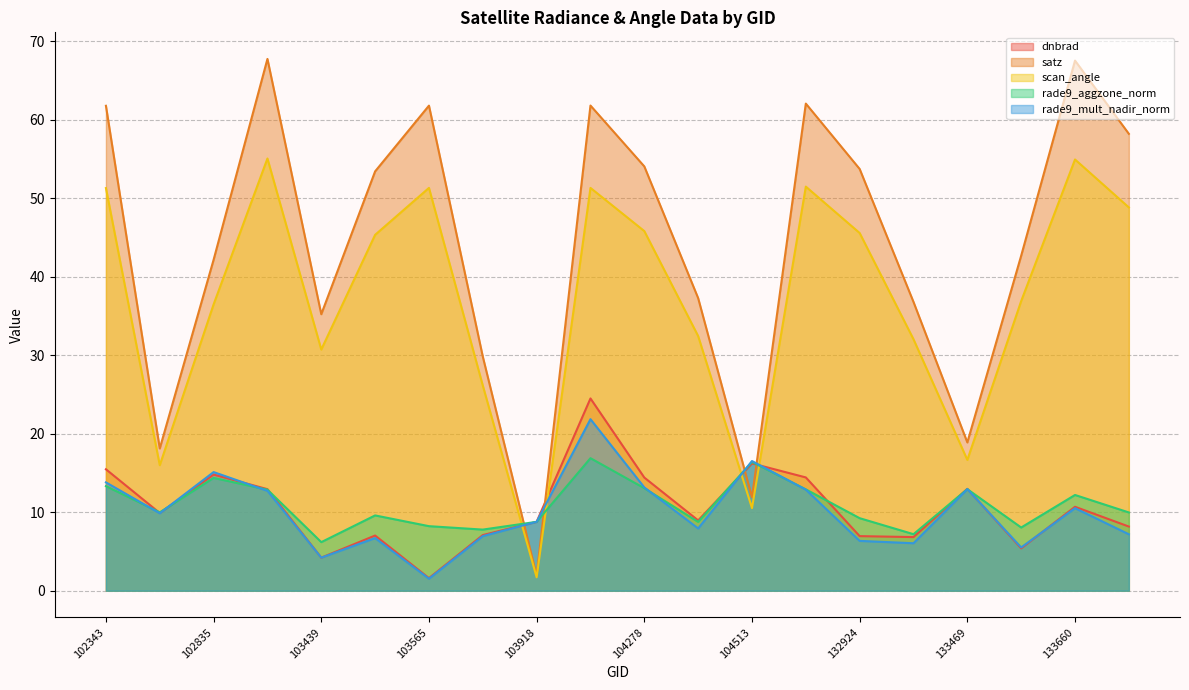

Reading left to right, transcribe all the data shown in this chart.

dnbrad: 15.5	9.9	14.8	12.9	4.2	7.0	1.6	7.1	8.8	24.5	14.4	9.0	16.2	14.4	7.0	6.8	13.0	5.4	10.7	8.2
satz: 61.8	18.1	42.2	67.8	35.2	53.4	61.8	29.8	1.9	61.8	54.1	37.3	11.9	62.1	53.7	36.8	18.9	42.7	67.6	58.2
scan_angle: 51.3	16.0	36.5	55.1	30.7	45.3	51.3	26.1	1.7	51.3	45.8	32.5	10.5	51.5	45.6	32.0	16.7	36.9	55.0	48.8
rade9_aggzone_norm: 13.3	10.0	14.4	12.9	6.2	9.6	8.2	7.8	8.8	16.9	13.1	8.8	16.4	12.9	9.2	7.2	12.9	8.1	12.2	10.0
rade9_mult_nadir_norm: 13.8	9.9	15.1	12.7	4.2	6.7	1.5	7.0	8.8	21.9	13.2	7.9	16.5	12.9	6.4	6.0	12.9	5.5	10.5	7.2